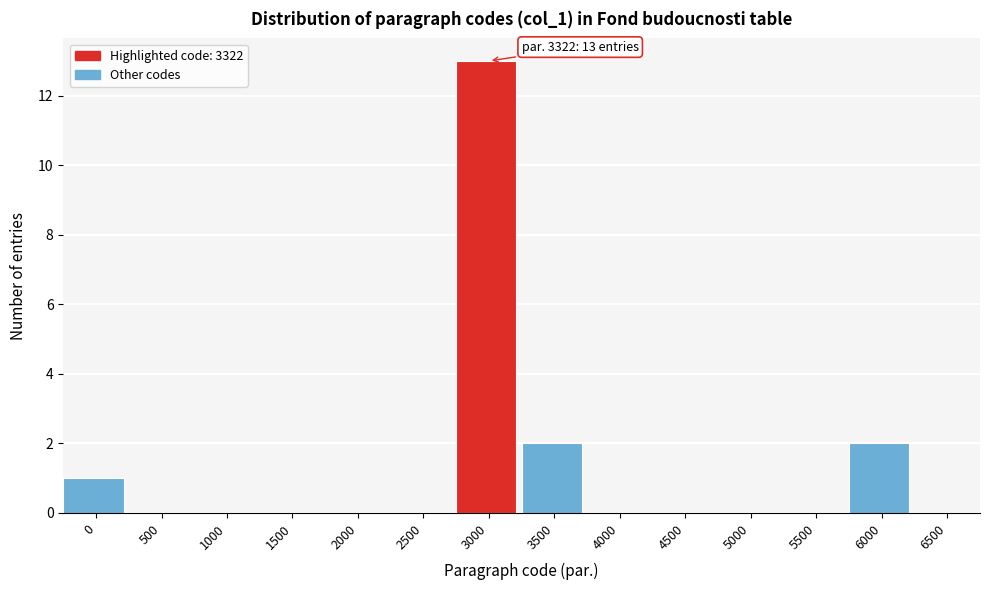

Reading left to right, transcribe all the data shown in this chart.

0=1	500=0	1000=0	1500=0	2000=0	2500=0	3000=13	3500=2	4000=0	4500=0	5000=0	5500=0	6000=2	6500=0